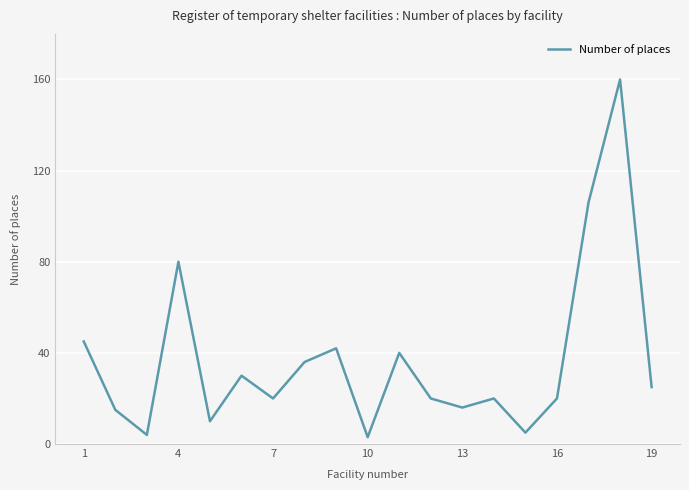

What is the greatest value displayed?

160